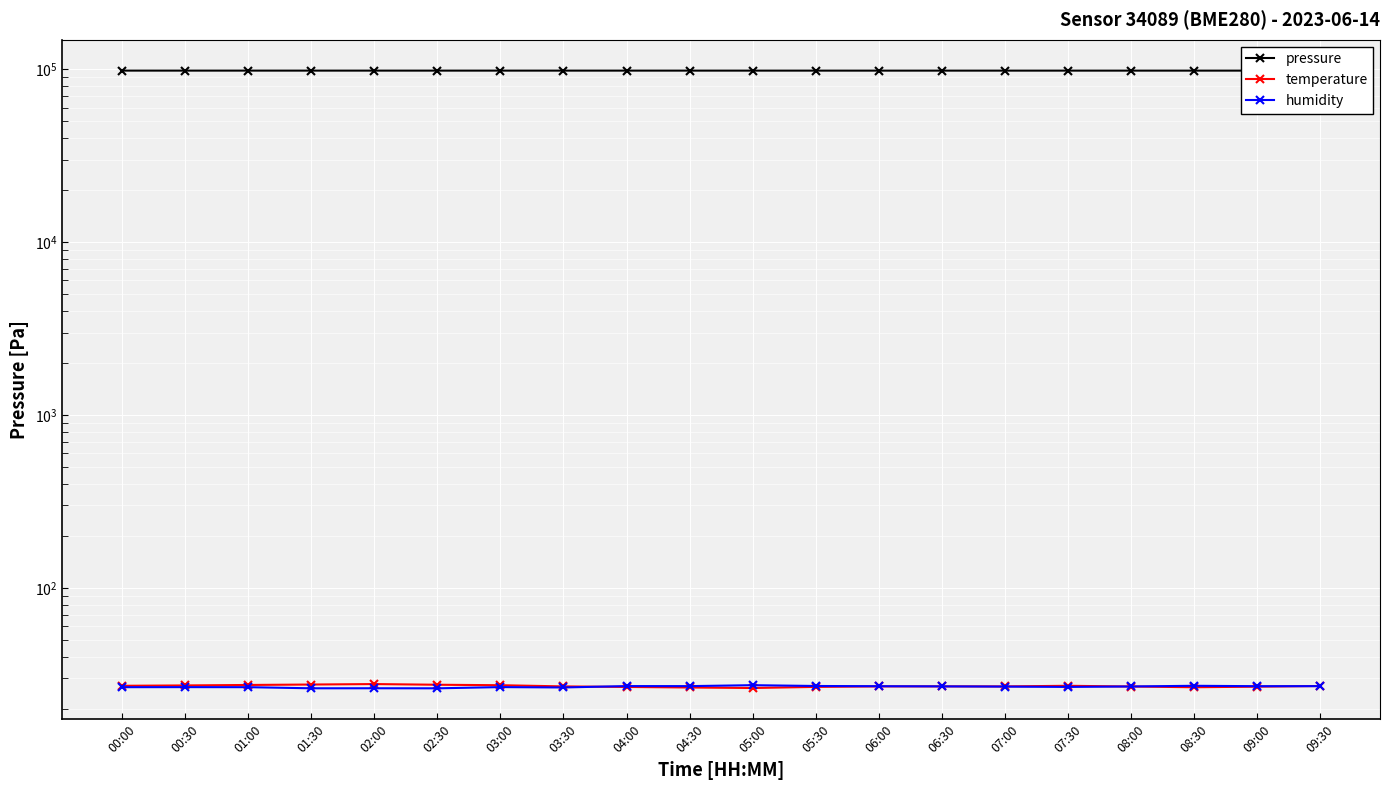

What is the label of the 8th point from the right?

06:00